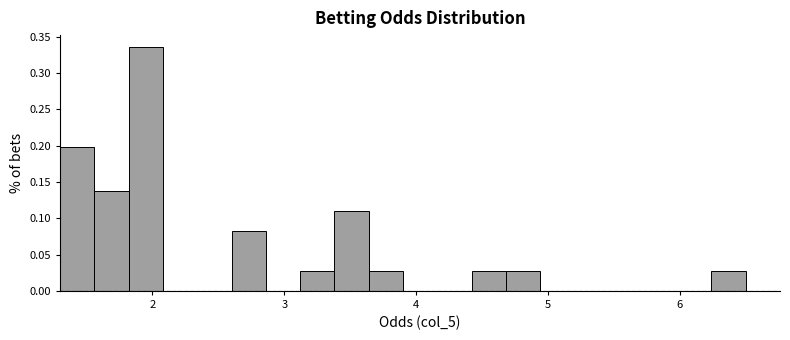

Around what value on the x-axis is the tallest bar? Give the approximate position of its centre, as read against the axis.

2.0